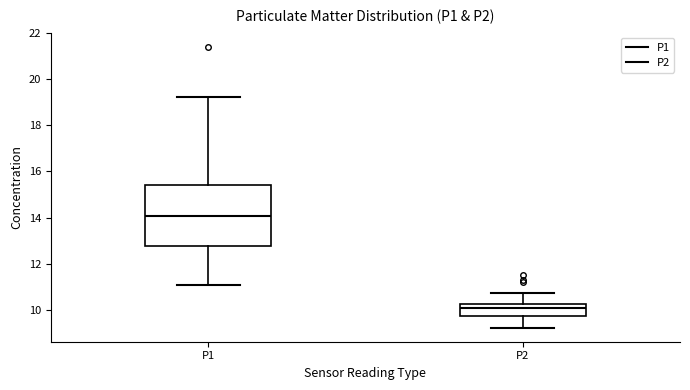

Reading left to right, transcribe this box plot: for each box, give where its median line is, the range the box spans, and where its two whiskers end, as read against the y-axis. The values are not printed on the chart, so give them approximately, as read against the axis.

P1: median 14.0, box 12.8 to 15.4, whiskers 11.2 to 19.2
P2: median 10.0, box 9.8 to 10.2, whiskers 9.2 to 10.8